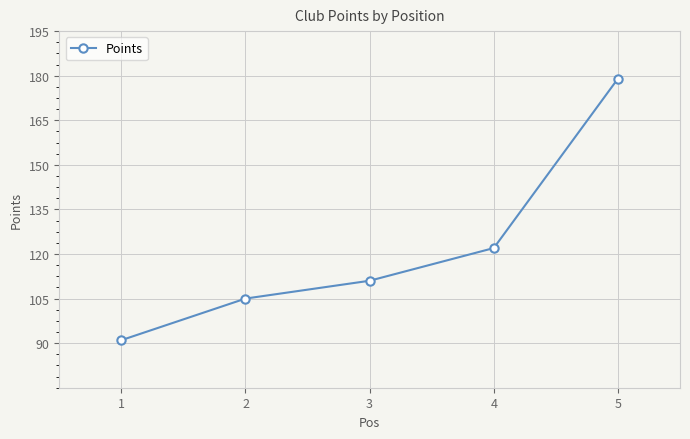

How many data points does each series have?

5